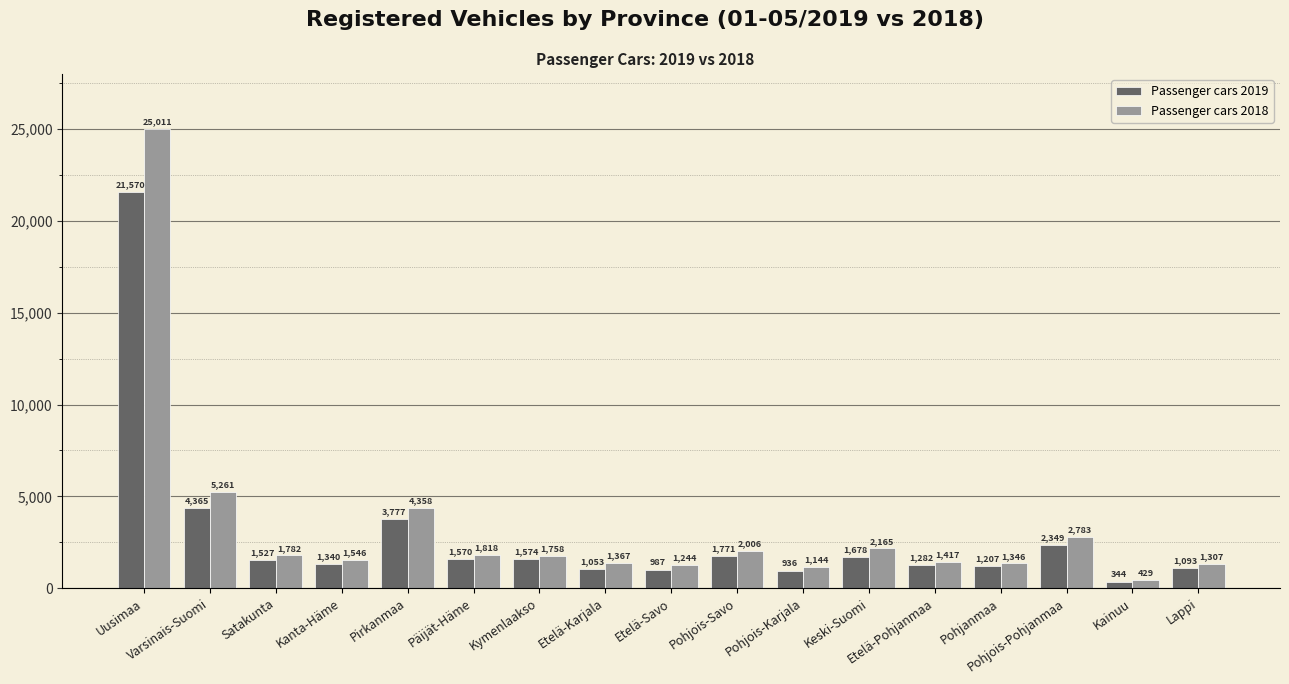

What is the difference between the maximum and minimum values in the Passenger cars 2018 series?

24582